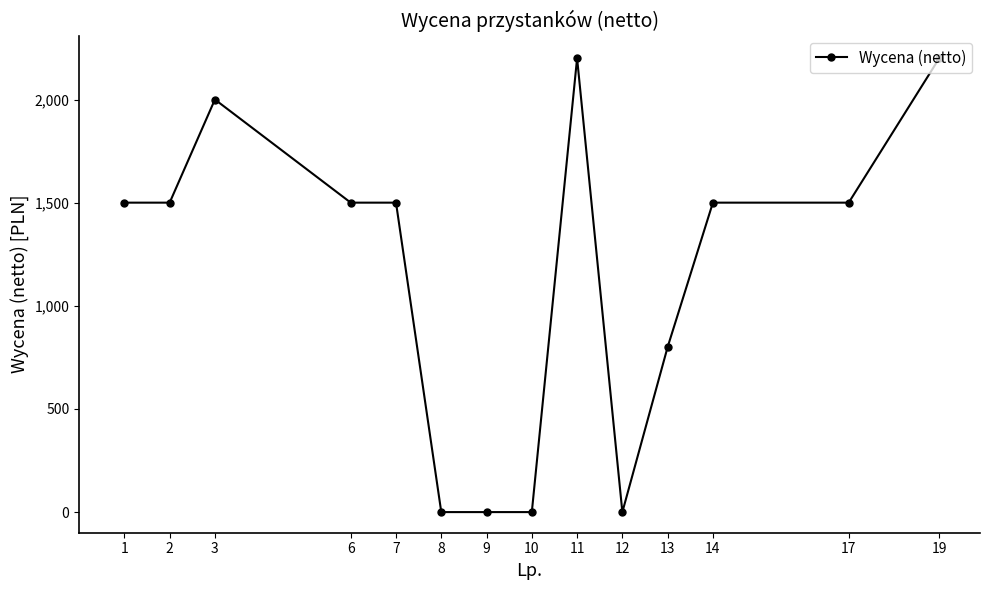

What value does the data have at 6?

1500